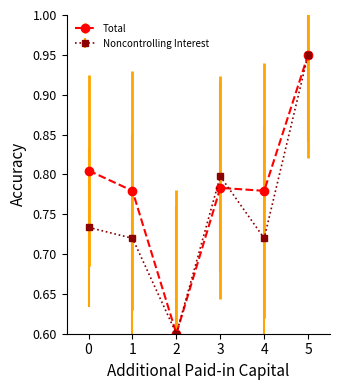

What are all the series names shown in the legend?

Total, Noncontrolling Interest